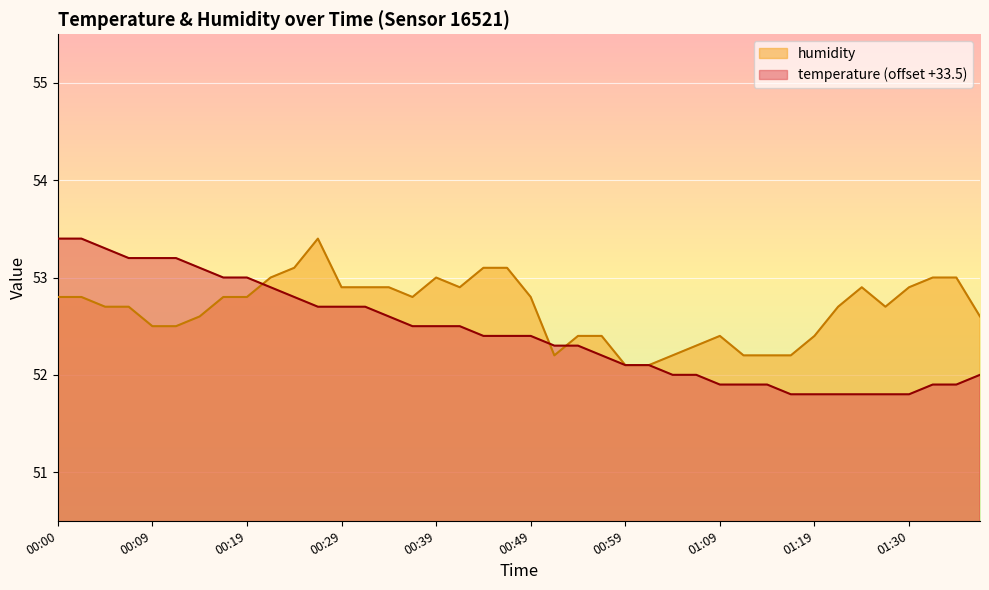

The value of temperature at 01:27 is 83.5. True or false?

False